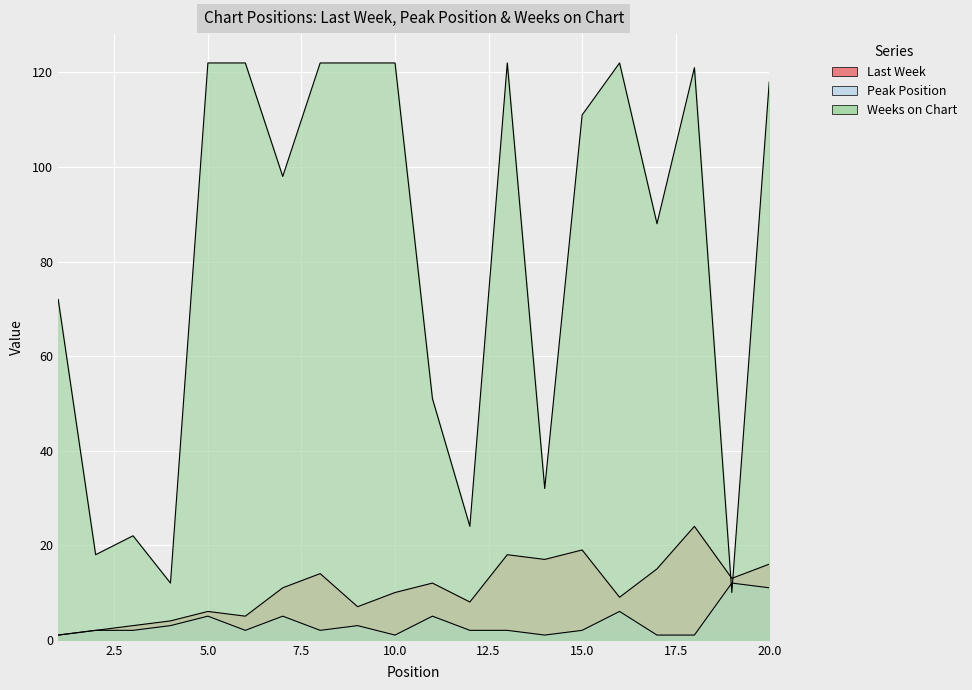

Which series has the largest range (max minus min)?

Weeks on Chart